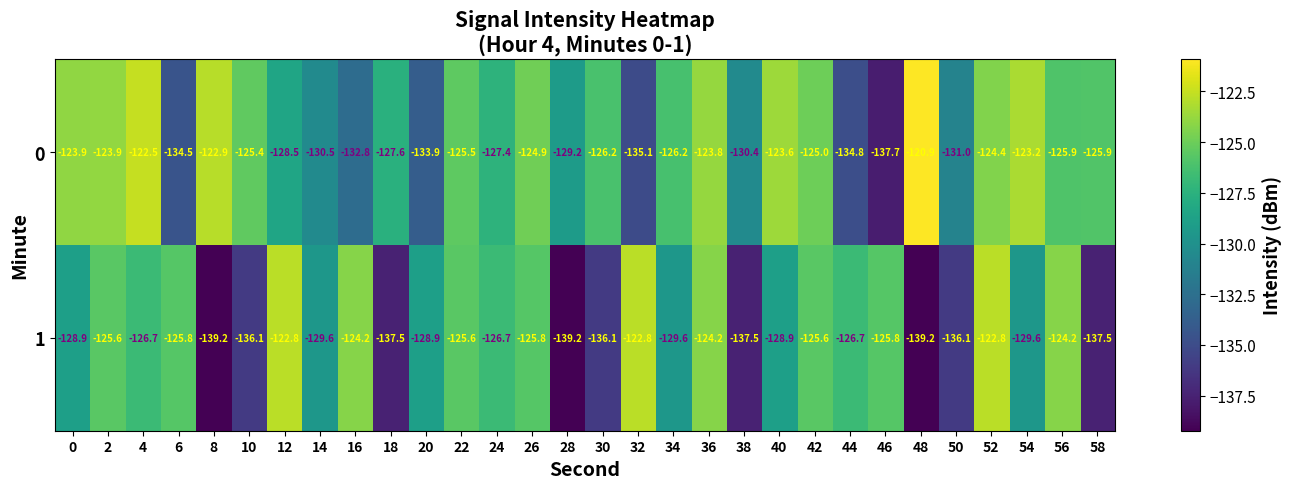

Which series has the largest total across all categories?

0